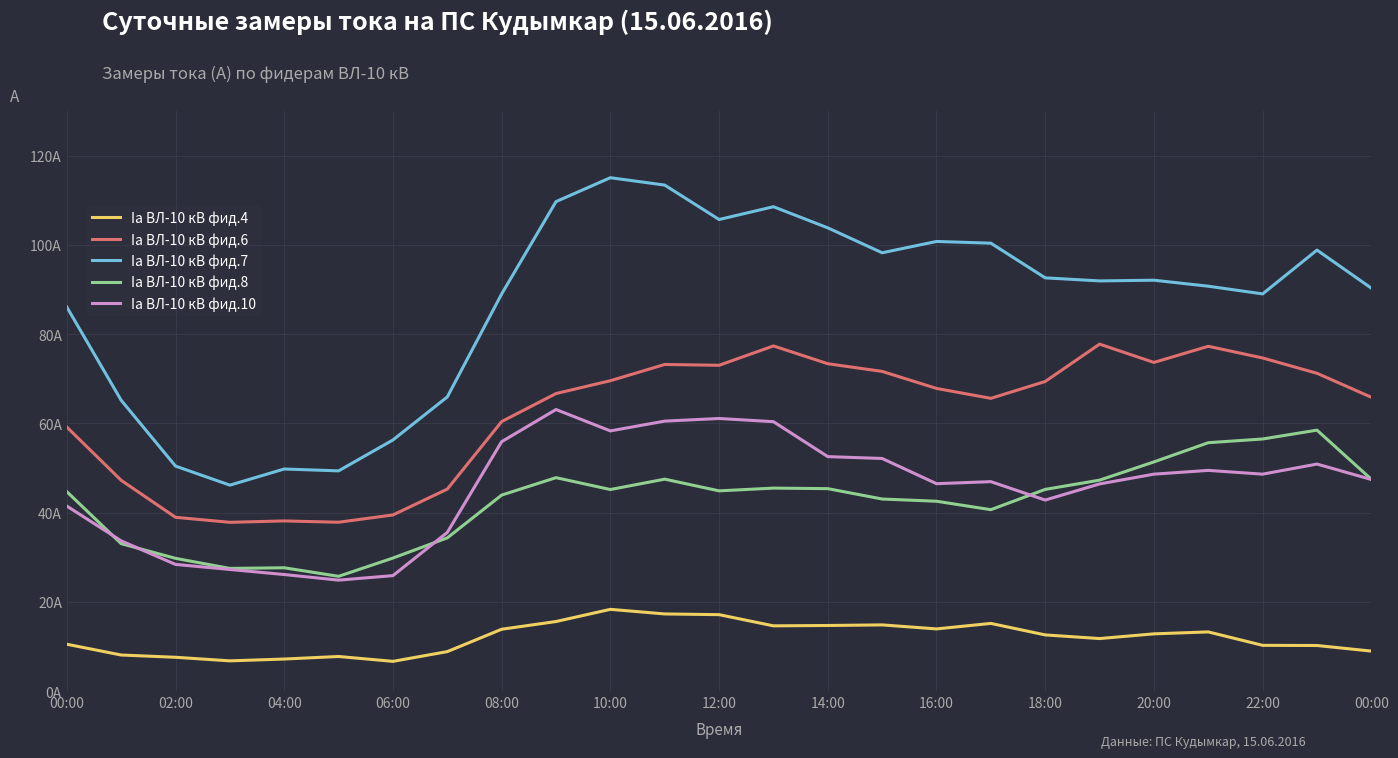

True or false: Ia ВЛ-10 кВ фид.4 and Ia ВЛ-10 кВ фид.8 cross at least once.

False